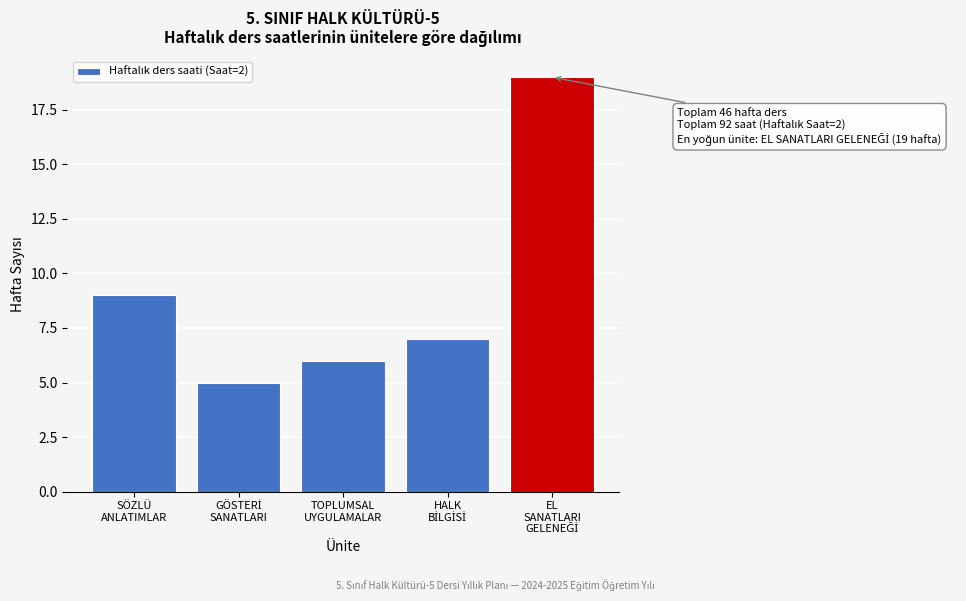

Reading right to left, transcribe all the data shown in this chart.

19	7	6	5	9